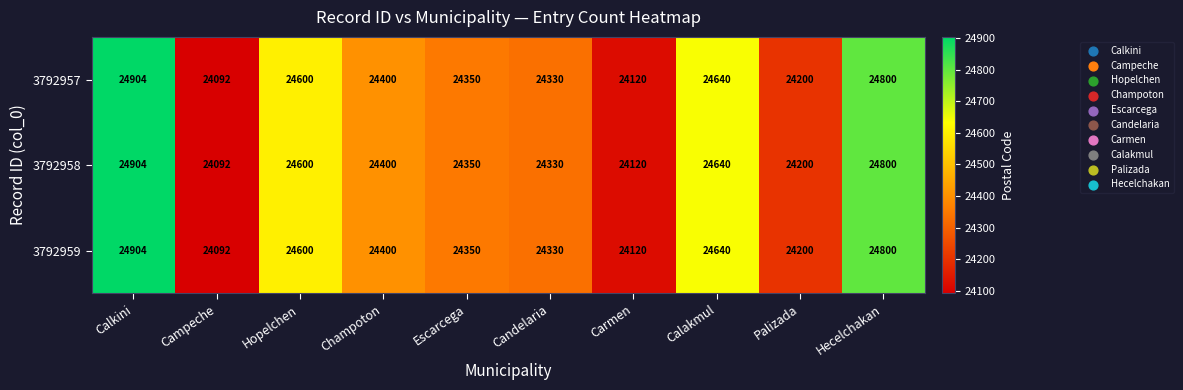

Reading left to right, list all the values displayed in this chart.

3792957: Calkini=24904	Campeche=24092	Hopelchen=24600	Champoton=24400	Escarcega=24350	Candelaria=24330	Carmen=24120	Calakmul=24640	Palizada=24200	Hecelchakan=24800
3792958: Calkini=24904	Campeche=24092	Hopelchen=24600	Champoton=24400	Escarcega=24350	Candelaria=24330	Carmen=24120	Calakmul=24640	Palizada=24200	Hecelchakan=24800
3792959: Calkini=24904	Campeche=24092	Hopelchen=24600	Champoton=24400	Escarcega=24350	Candelaria=24330	Carmen=24120	Calakmul=24640	Palizada=24200	Hecelchakan=24800